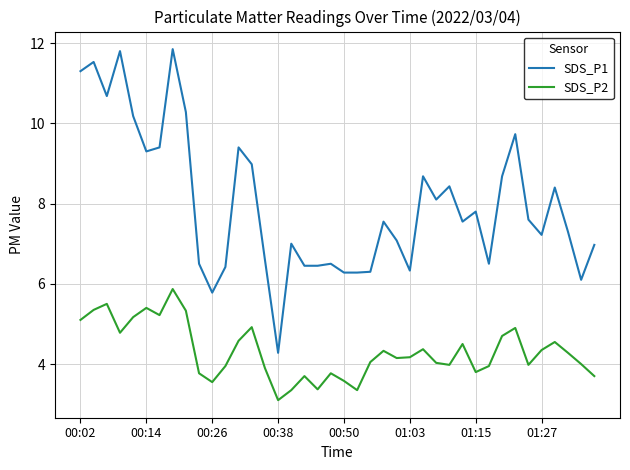

Which series has the largest total across all categories?

SDS_P1